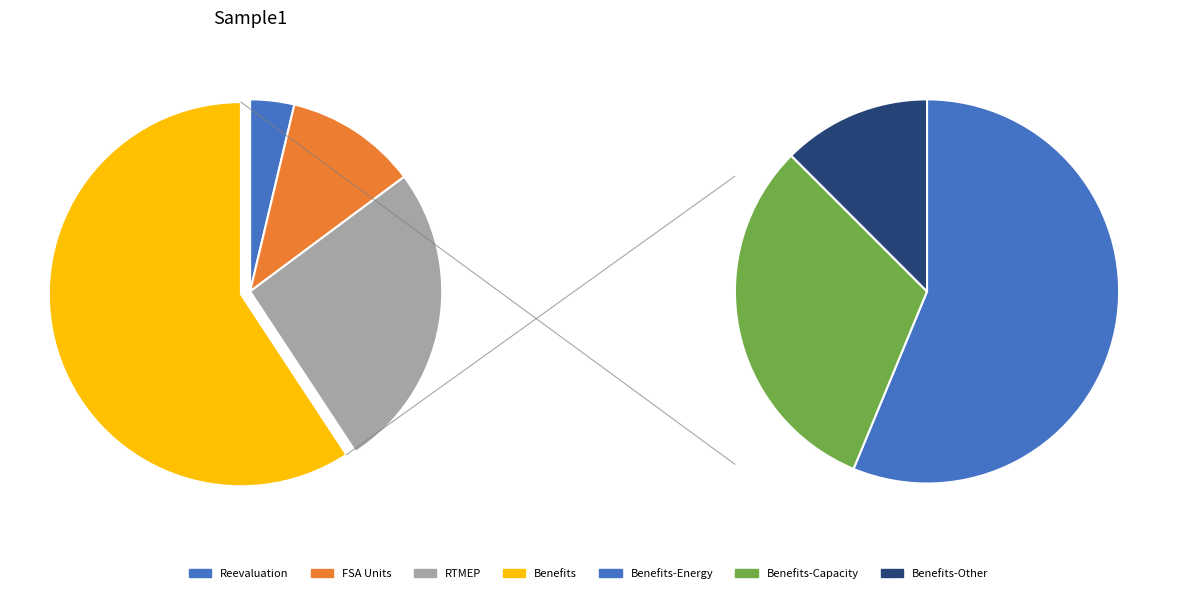

To the nearest percent, what percentage of the pie is Benefits?

59%